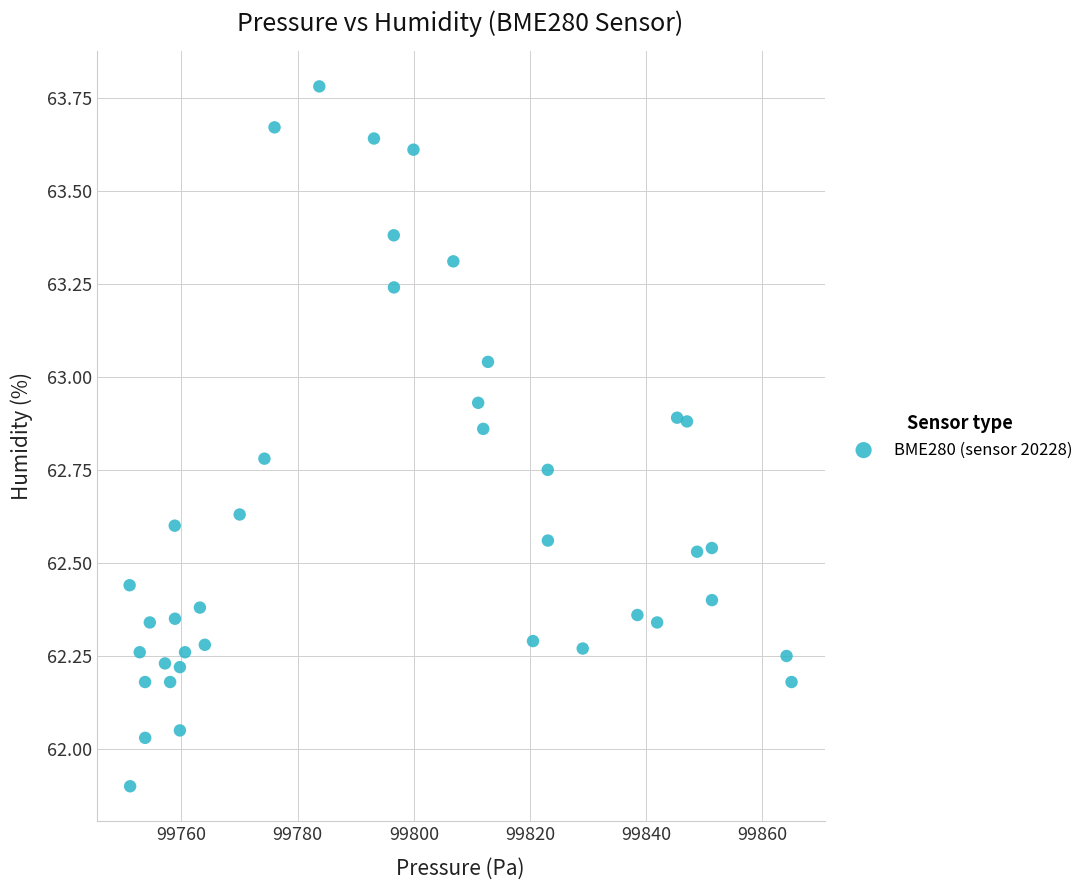

What is the range of X values (max minus min)?

114.0